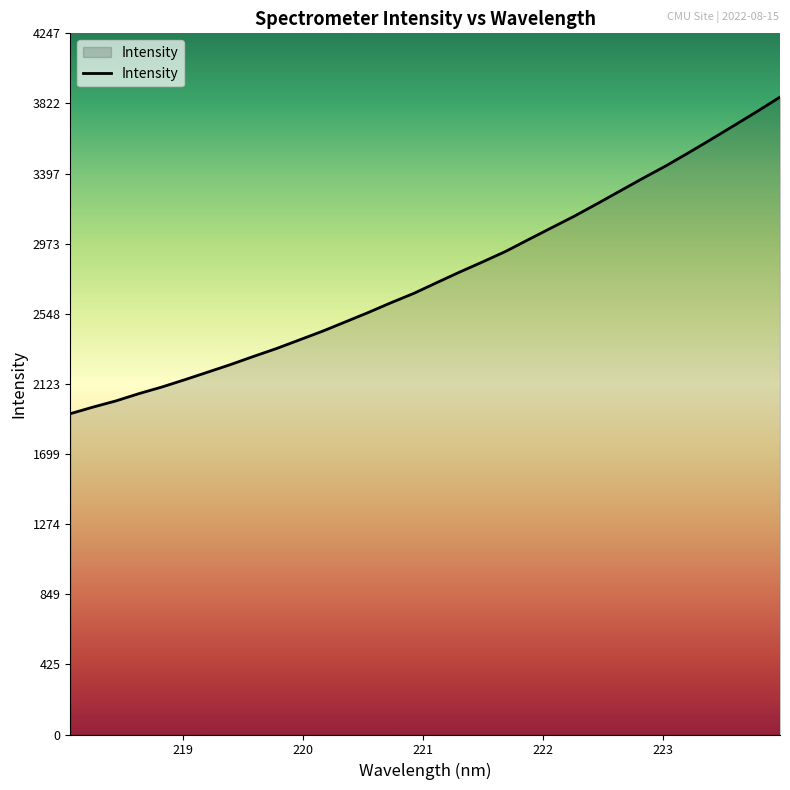

What is the maximum value shown in the chart?

3860.7